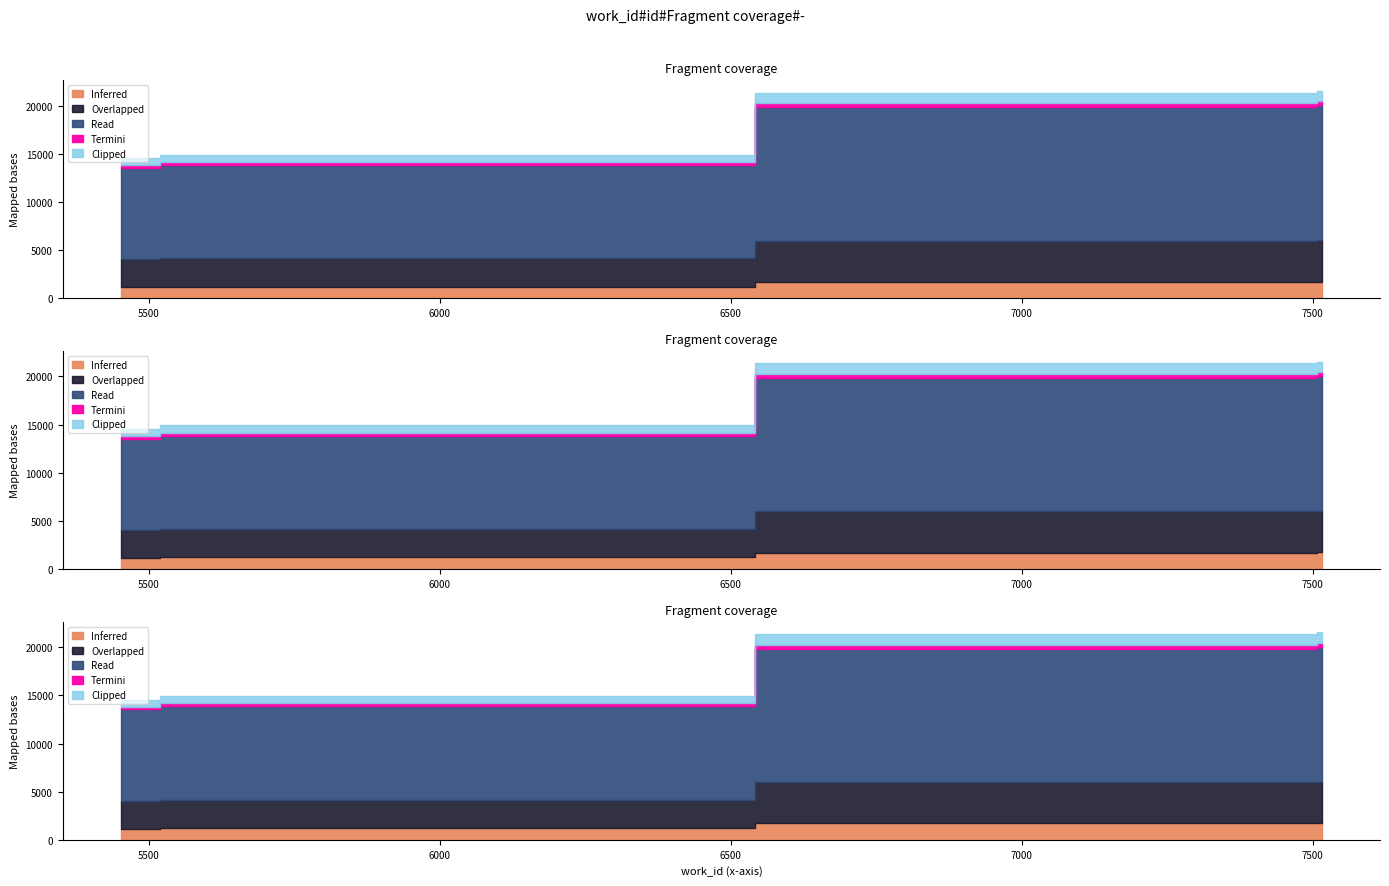

Which has a higher value, 7498 or 7516?

7516